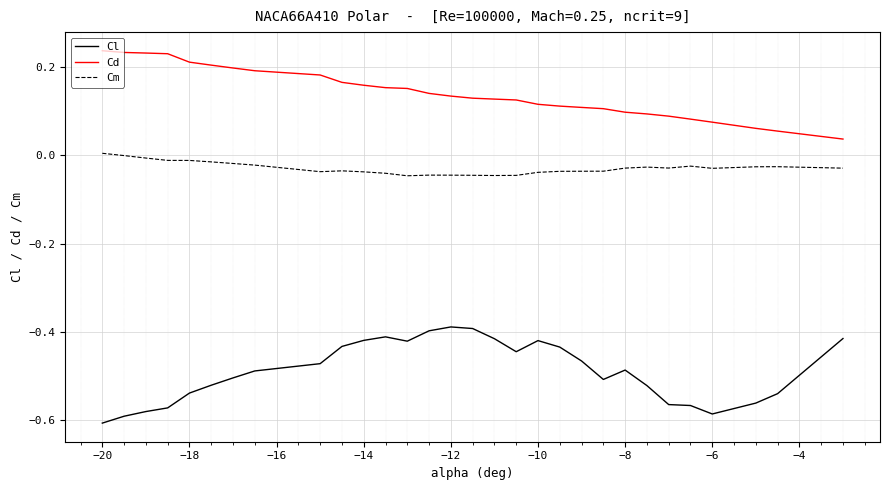

Which series has the largest total across all categories?

Cd